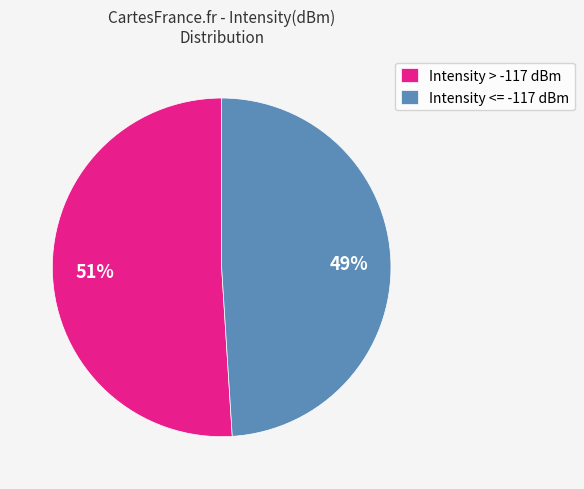

Is there a majority slice in this chart?

Yes